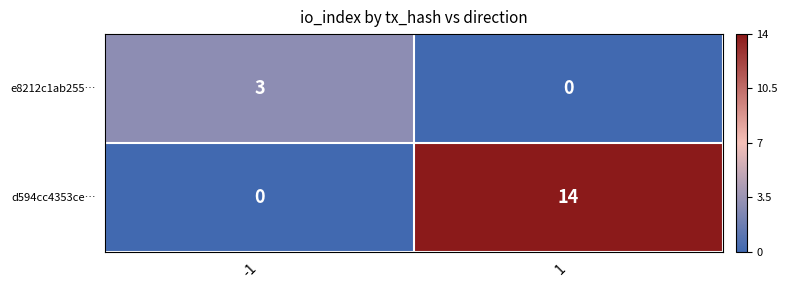

The value of d594cc4353ce… at -1 is -7. True or false?

False